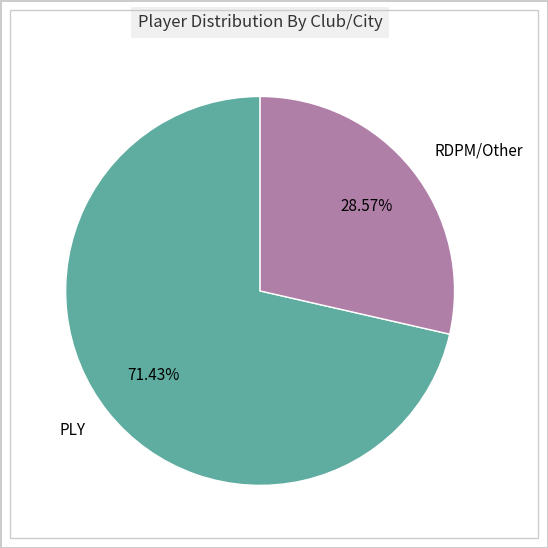

To the nearest percent, what is the combined percentage of RDPM/Other and PLY?

100%